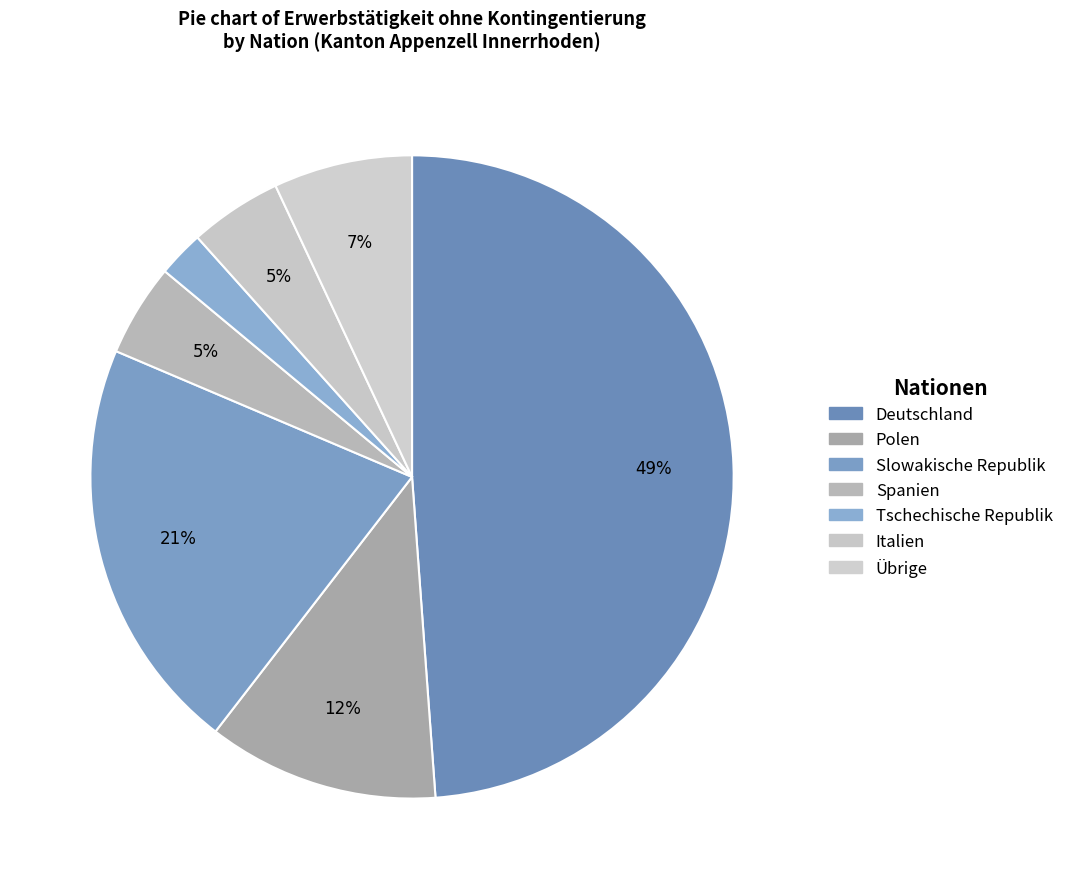

To the nearest percent, what is the difference between the Italien and Deutschland slice percentages?

44%